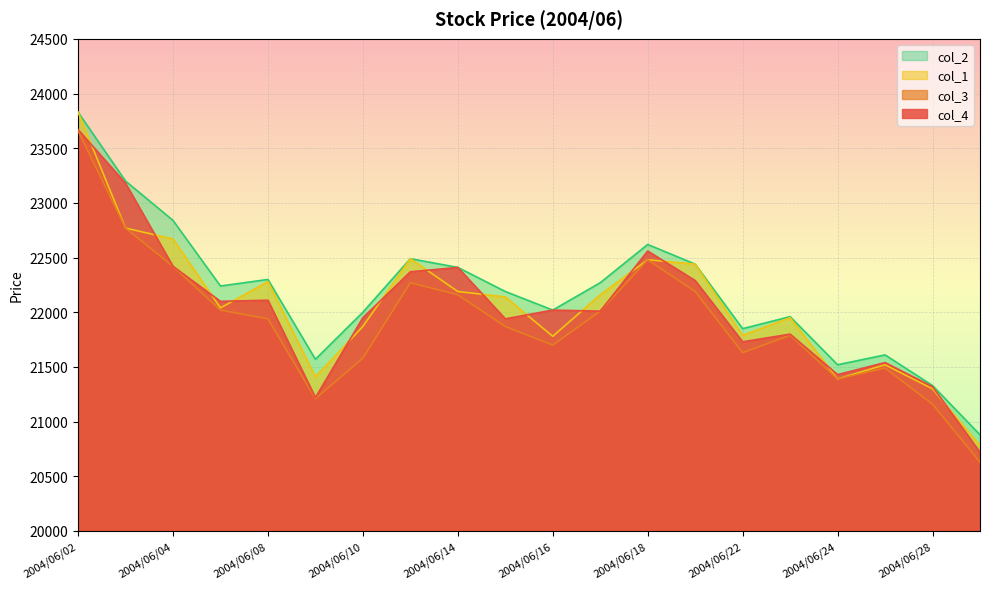

How many data points in col_2 are less than 22240?

10